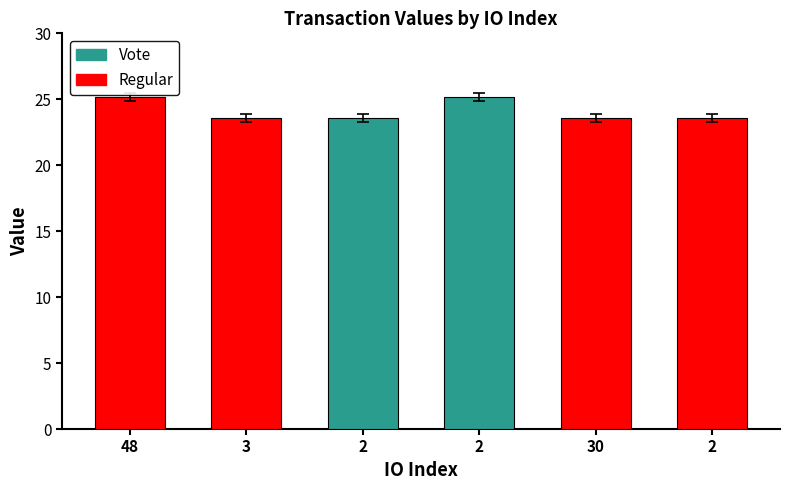

The value at 30 is 7.8. True or false?

False